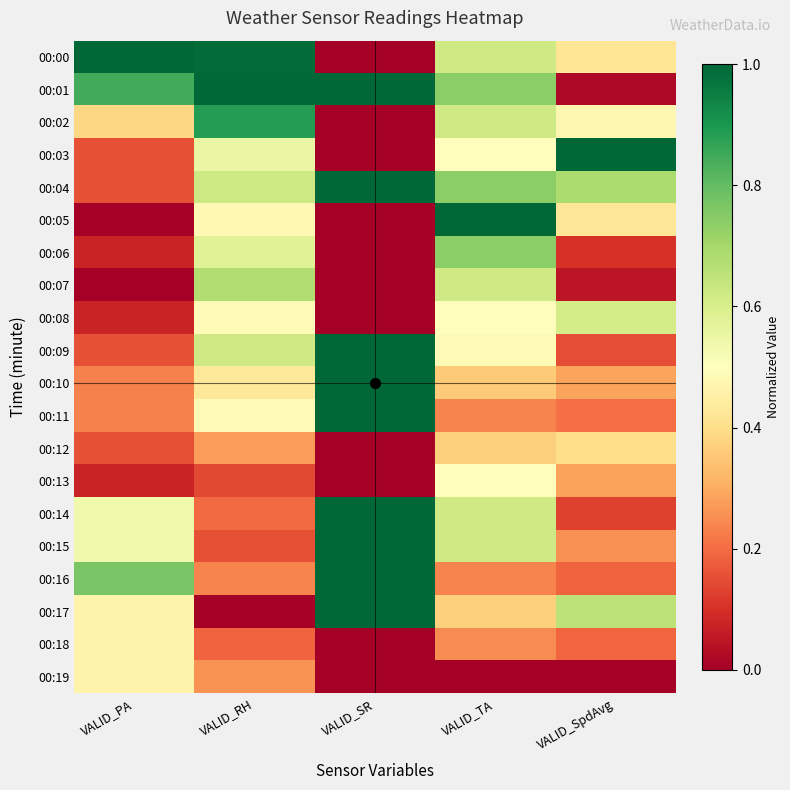

Reading left to right, list all the values displayed in this chart.

00:00: VALID_PA=1.0	VALID_RH=1.0	VALID_SR=0.0	VALID_TA=0.6	VALID_SpdAvg=0.4
00:01: VALID_PA=0.8	VALID_RH=1.0	VALID_SR=1.0	VALID_TA=0.7	VALID_SpdAvg=0.0
00:02: VALID_PA=0.4	VALID_RH=0.9	VALID_SR=0.0	VALID_TA=0.6	VALID_SpdAvg=0.5
00:03: VALID_PA=0.2	VALID_RH=0.6	VALID_SR=0.0	VALID_TA=0.5	VALID_SpdAvg=1.0
00:04: VALID_PA=0.2	VALID_RH=0.6	VALID_SR=1.0	VALID_TA=0.7	VALID_SpdAvg=0.7
00:05: VALID_PA=0.0	VALID_RH=0.5	VALID_SR=0.0	VALID_TA=1.0	VALID_SpdAvg=0.4
00:06: VALID_PA=0.1	VALID_RH=0.6	VALID_SR=0.0	VALID_TA=0.7	VALID_SpdAvg=0.1
00:07: VALID_PA=0.0	VALID_RH=0.7	VALID_SR=0.0	VALID_TA=0.6	VALID_SpdAvg=0.0
00:08: VALID_PA=0.1	VALID_RH=0.5	VALID_SR=0.0	VALID_TA=0.5	VALID_SpdAvg=0.6
00:09: VALID_PA=0.2	VALID_RH=0.6	VALID_SR=1.0	VALID_TA=0.5	VALID_SpdAvg=0.1
00:10: VALID_PA=0.2	VALID_RH=0.4	VALID_SR=1.0	VALID_TA=0.4	VALID_SpdAvg=0.3
00:11: VALID_PA=0.2	VALID_RH=0.5	VALID_SR=1.0	VALID_TA=0.2	VALID_SpdAvg=0.2
00:12: VALID_PA=0.2	VALID_RH=0.3	VALID_SR=0.0	VALID_TA=0.4	VALID_SpdAvg=0.4
00:13: VALID_PA=0.1	VALID_RH=0.1	VALID_SR=0.0	VALID_TA=0.5	VALID_SpdAvg=0.3
00:14: VALID_PA=0.5	VALID_RH=0.2	VALID_SR=1.0	VALID_TA=0.6	VALID_SpdAvg=0.1
00:15: VALID_PA=0.5	VALID_RH=0.2	VALID_SR=1.0	VALID_TA=0.6	VALID_SpdAvg=0.3
00:16: VALID_PA=0.8	VALID_RH=0.2	VALID_SR=1.0	VALID_TA=0.2	VALID_SpdAvg=0.2
00:17: VALID_PA=0.5	VALID_RH=0.0	VALID_SR=1.0	VALID_TA=0.4	VALID_SpdAvg=0.7
00:18: VALID_PA=0.5	VALID_RH=0.2	VALID_SR=0.0	VALID_TA=0.2	VALID_SpdAvg=0.2
00:19: VALID_PA=0.5	VALID_RH=0.3	VALID_SR=0.0	VALID_TA=0.0	VALID_SpdAvg=0.0